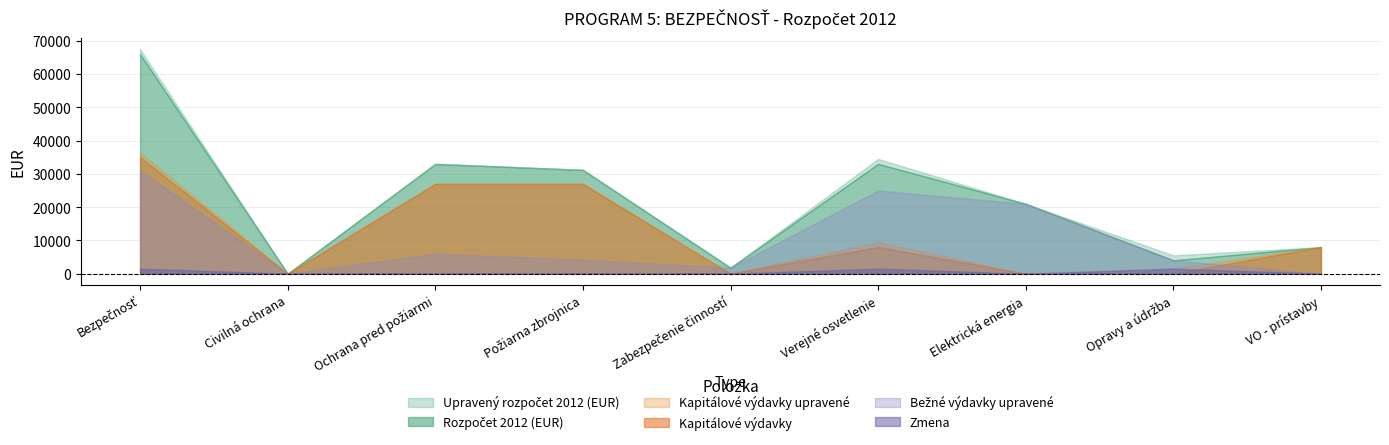

How many categories are shown in the chart?

9